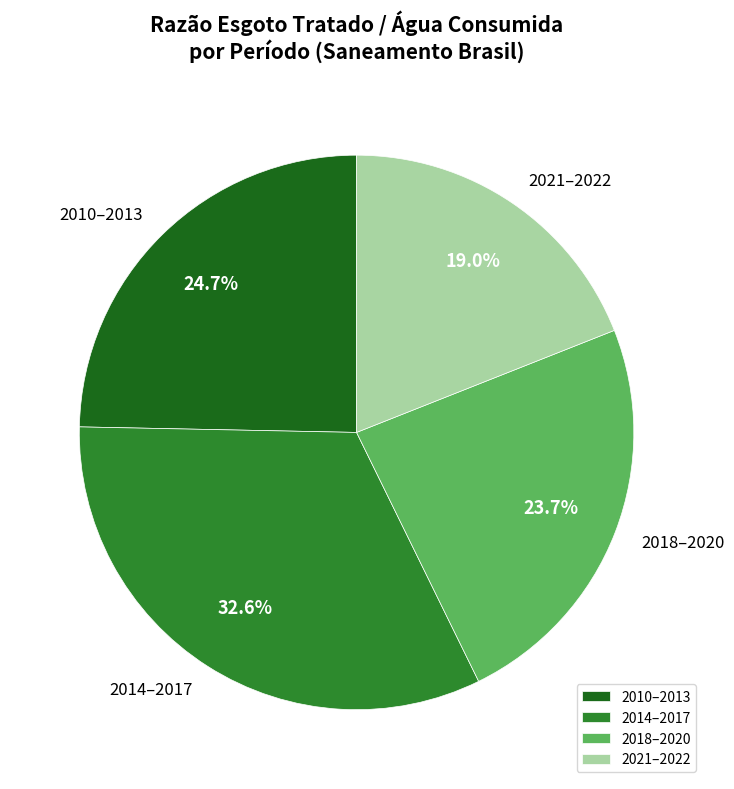

What percentage is NOT represented by 2010–2013?

75.3%